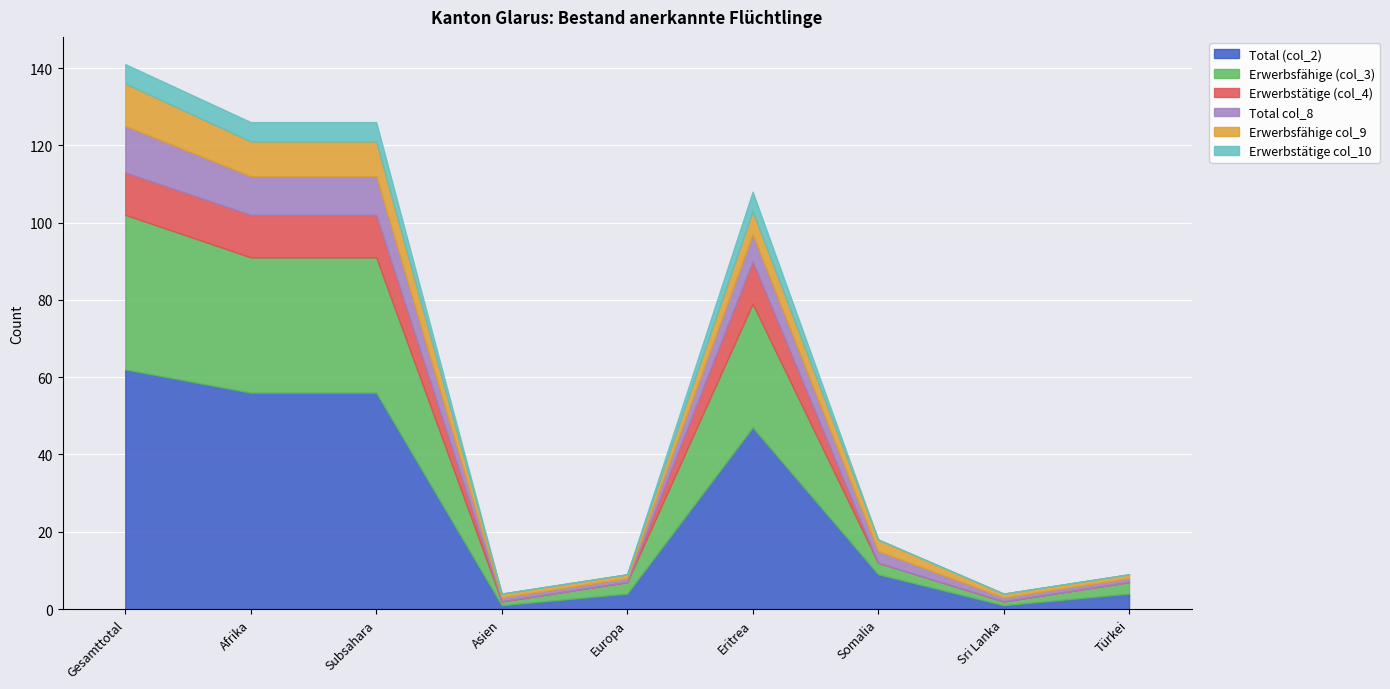

What are all the series names shown in the legend?

Total (col_2), Erwerbsfähige (col_3), Erwerbstätige (col_4), Total col_8, Erwerbsfähige col_9, Erwerbstätige col_10